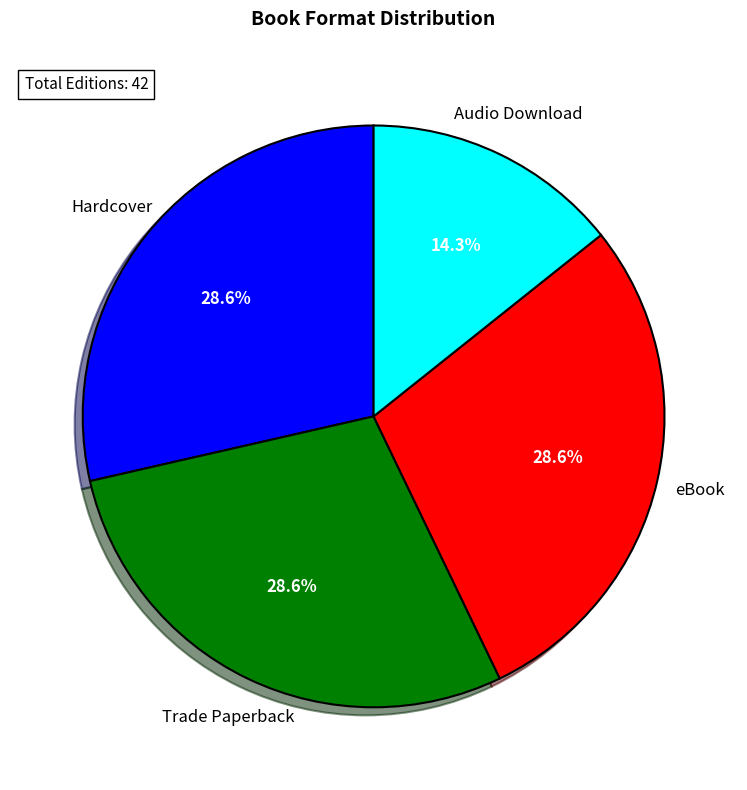

Approximately how many times larger is the value at Audio Download compared to eBook?

0.5